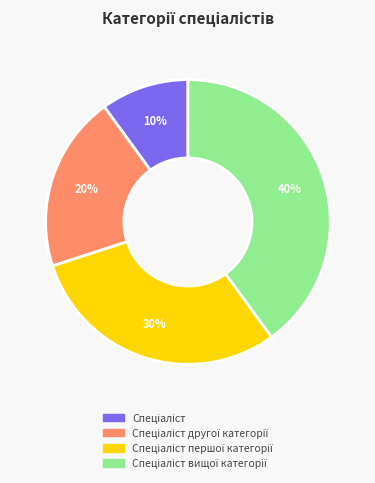

How many segments does this pie chart have?

4